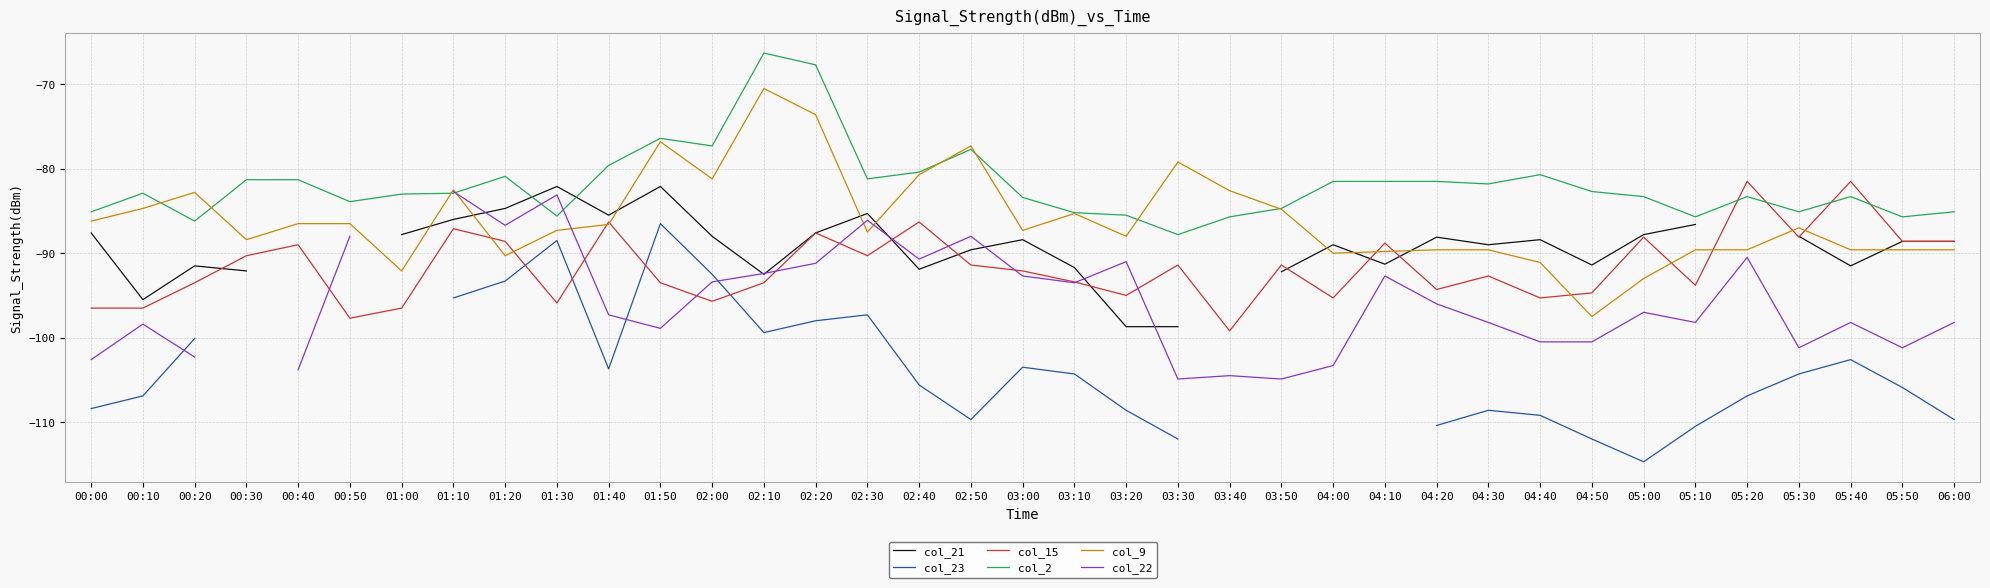

Count the number of categories in the chart.

37